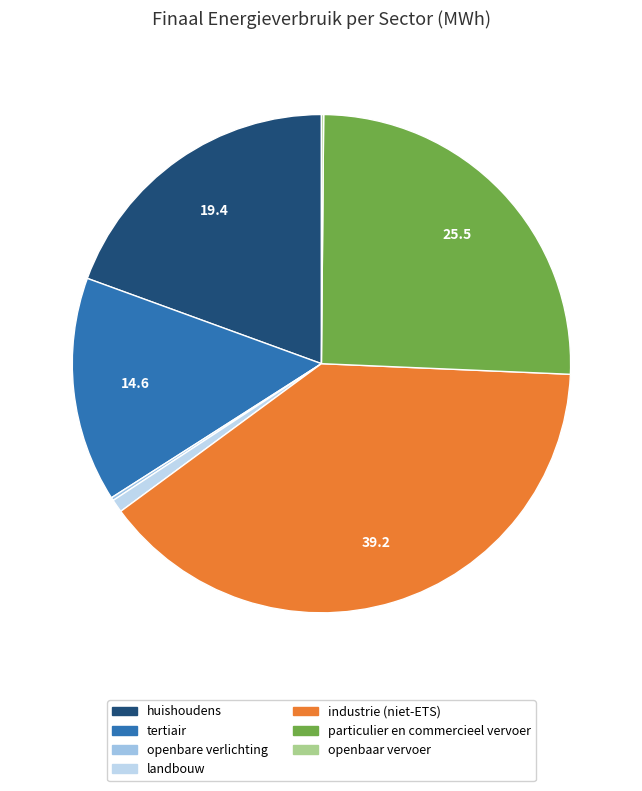

To the nearest percent, what portion does huishoudens represent?

19%